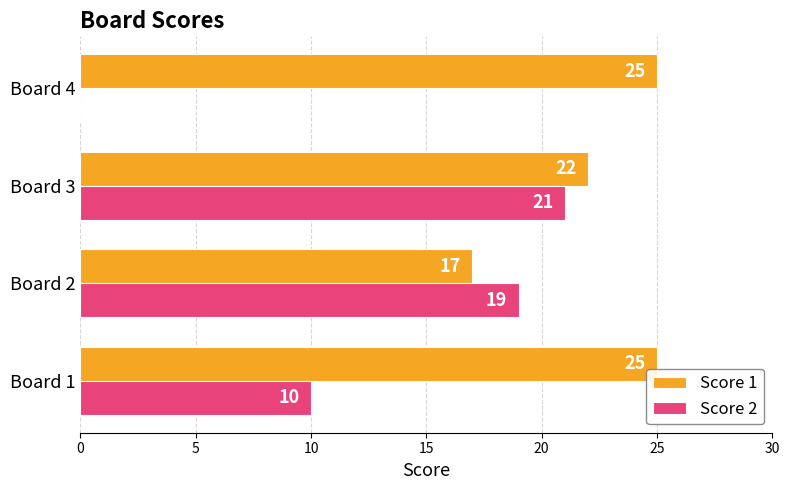

Between Board 3 and Board 4, which series saw the biggest shift?

Score 2